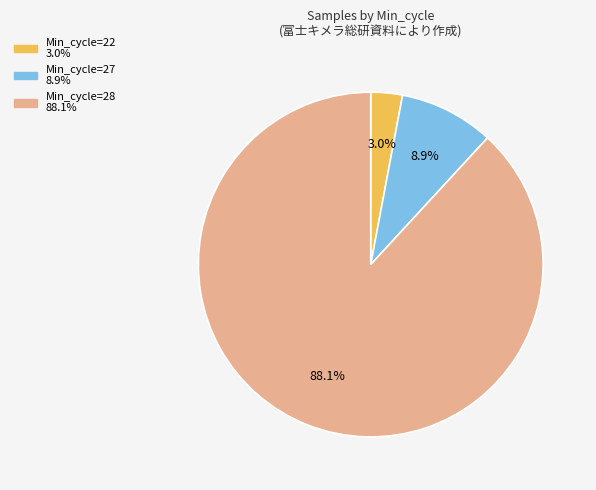

Is there a majority slice in this chart?

Yes